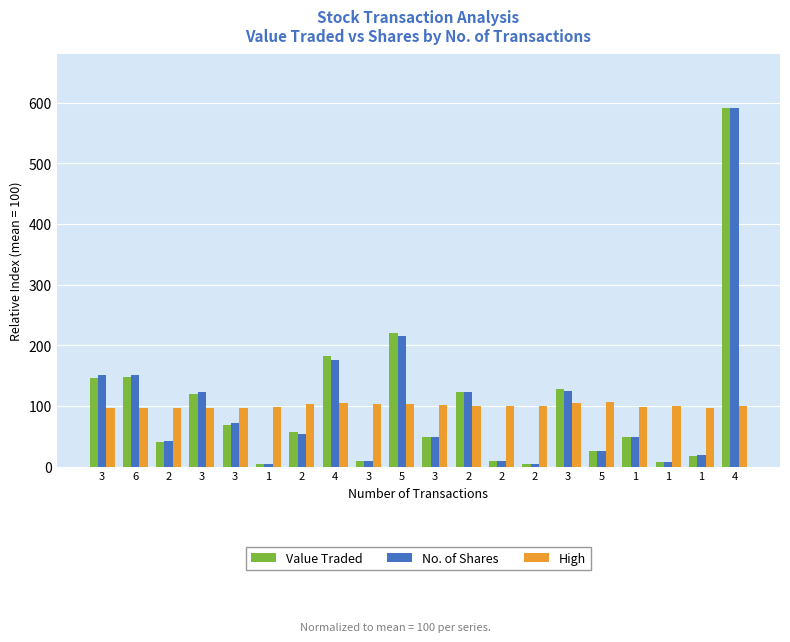

What are all the series names shown in the legend?

Value Traded, No. of Shares, High